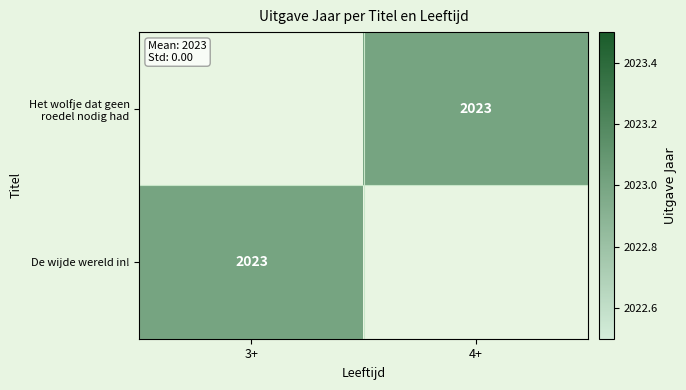

Is the value of Het wolfje dat geen roedel nodig had at 3+ greater than the value of De wijde wereld in! at 4+?

No